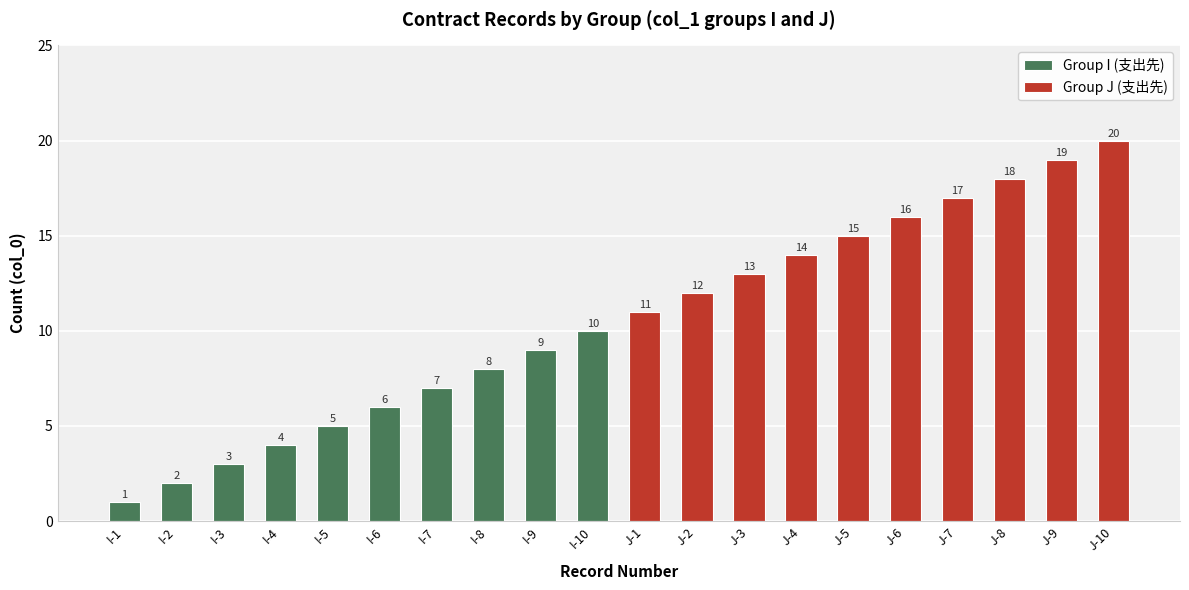

Which series changed the most between I-3 and I-6?

Group I (支出先)